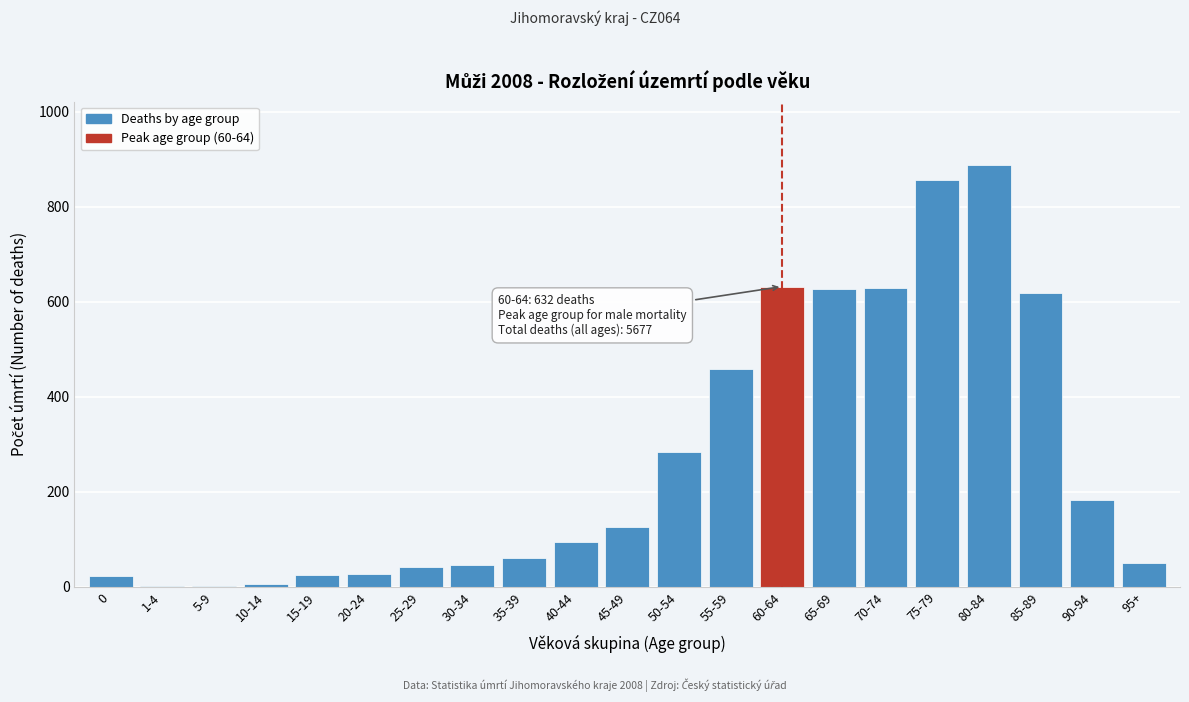

Approximately how many times larger is the value at 65-69 compared to 30-34?

13.6